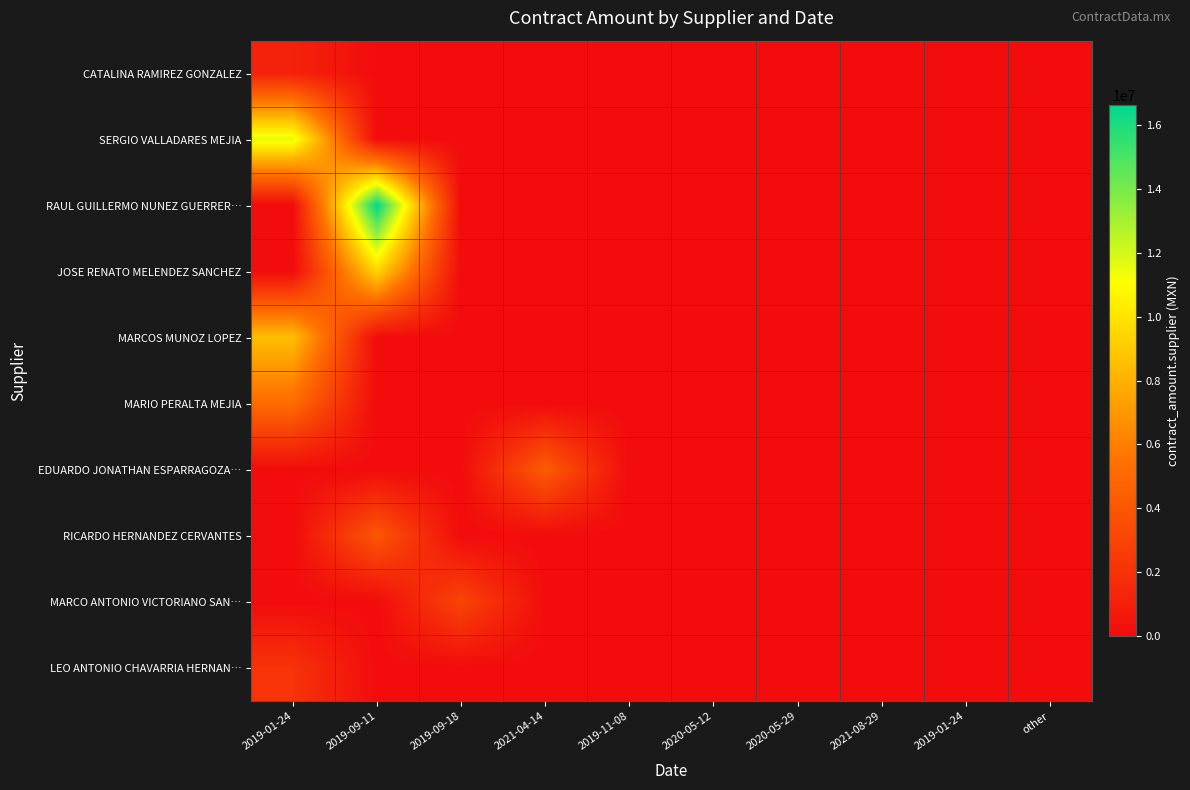

Reading right to left, what are all the values shown in this chart?

CATALINA RAMIREZ GONZALEZ: other=0.0	2019-01-24=0.0	2021-08-29=0.0	2020-05-29=0.0	2020-05-12=0.0	2019-11-08=0.0	2021-04-14=0.0	2019-09-18=0.0	2019-09-11=0.0	2019-01-24=1183687.9
SERGIO VALLADARES MEJIA: other=0.0	2019-01-24=0.0	2021-08-29=0.0	2020-05-29=0.0	2020-05-12=0.0	2019-11-08=0.0	2021-04-14=0.0	2019-09-18=0.0	2019-09-11=0.0	2019-01-24=11646330.7
RAUL GUILLERMO NUNEZ GUERRER…: other=0.0	2019-01-24=0.0	2021-08-29=0.0	2020-05-29=0.0	2020-05-12=0.0	2019-11-08=0.0	2021-04-14=0.0	2019-09-18=0.0	2019-09-11=16602522.0	2019-01-24=0.0
JOSE RENATO MELENDEZ SANCHEZ: other=0.0	2019-01-24=0.0	2021-08-29=0.0	2020-05-29=0.0	2020-05-12=0.0	2019-11-08=0.0	2021-04-14=0.0	2019-09-18=0.0	2019-09-11=9470329.0	2019-01-24=0.0
MARCOS MUNOZ LOPEZ: other=0.0	2019-01-24=0.0	2021-08-29=0.0	2020-05-29=0.0	2020-05-12=0.0	2019-11-08=0.0	2021-04-14=0.0	2019-09-18=0.0	2019-09-11=0.0	2019-01-24=8522378.2
MARIO PERALTA MEJIA: other=0.0	2019-01-24=0.0	2021-08-29=0.0	2020-05-29=0.0	2020-05-12=0.0	2019-11-08=0.0	2021-04-14=0.0	2019-09-18=0.0	2019-09-11=0.0	2019-01-24=5167115.8
EDUARDO JONATHAN ESPARRAGOZA…: other=0.0	2019-01-24=0.0	2021-08-29=0.0	2020-05-29=0.0	2020-05-12=0.0	2019-11-08=0.0	2021-04-14=4343950.4	2019-09-18=0.0	2019-09-11=0.0	2019-01-24=0.0
RICARDO HERNANDEZ CERVANTES: other=0.0	2019-01-24=0.0	2021-08-29=0.0	2020-05-29=0.0	2020-05-12=0.0	2019-11-08=0.0	2021-04-14=0.0	2019-09-18=0.0	2019-09-11=4048876.3	2019-01-24=0.0
MARCO ANTONIO VICTORIANO SAN…: other=0.0	2019-01-24=0.0	2021-08-29=0.0	2020-05-29=0.0	2020-05-12=0.0	2019-11-08=0.0	2021-04-14=0.0	2019-09-18=3056592.4	2019-09-11=0.0	2019-01-24=0.0
LEO ANTONIO CHAVARRIA HERNAN…: other=0.0	2019-01-24=0.0	2021-08-29=0.0	2020-05-29=0.0	2020-05-12=0.0	2019-11-08=0.0	2021-04-14=0.0	2019-09-18=0.0	2019-09-11=0.0	2019-01-24=2088930.4